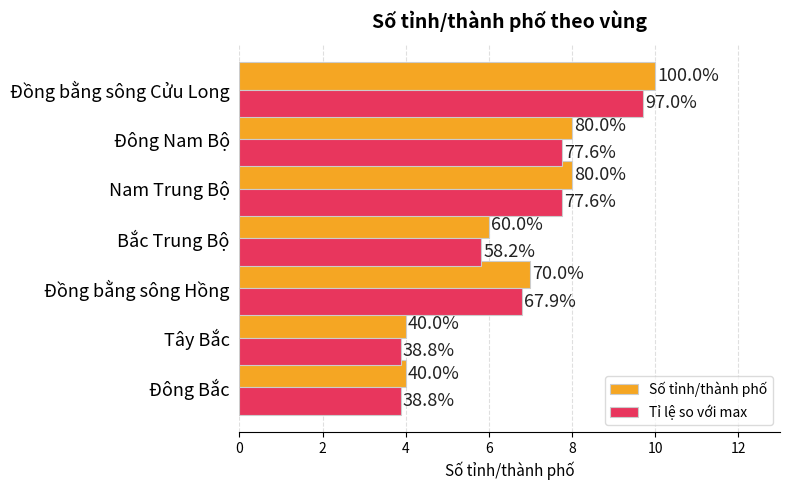

What is the difference between the maximum and minimum values in the Tỉ lệ so với max series?

5.8